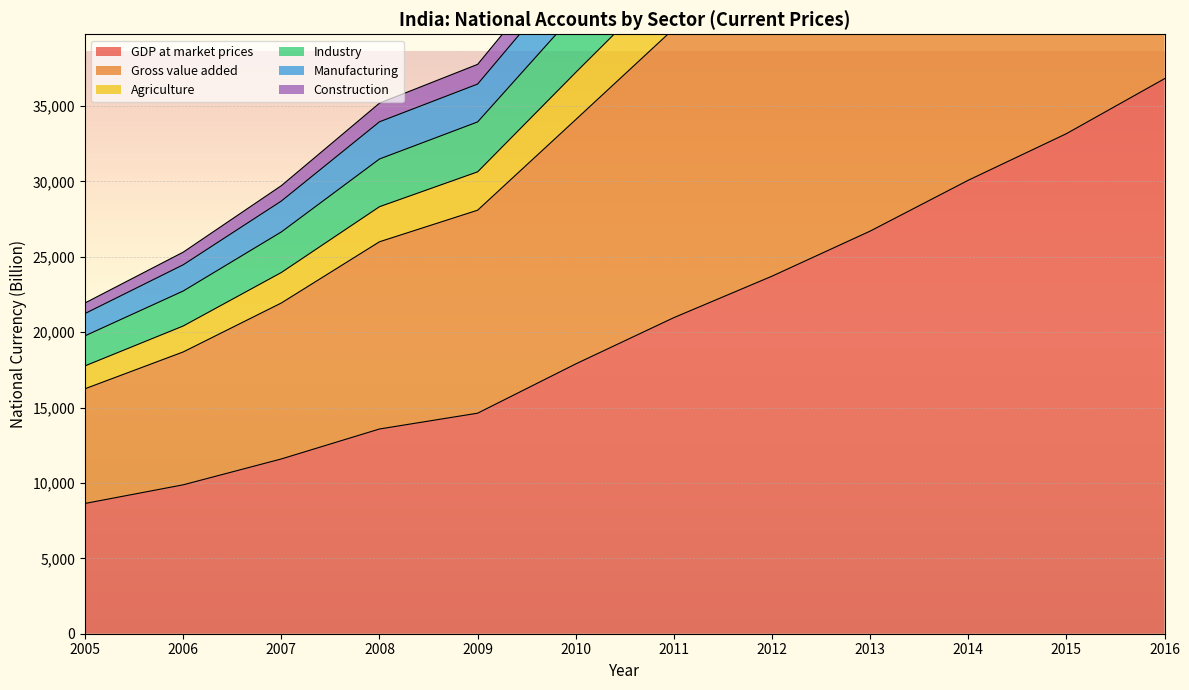

What is the average value of the Agriculture series?

43031.1